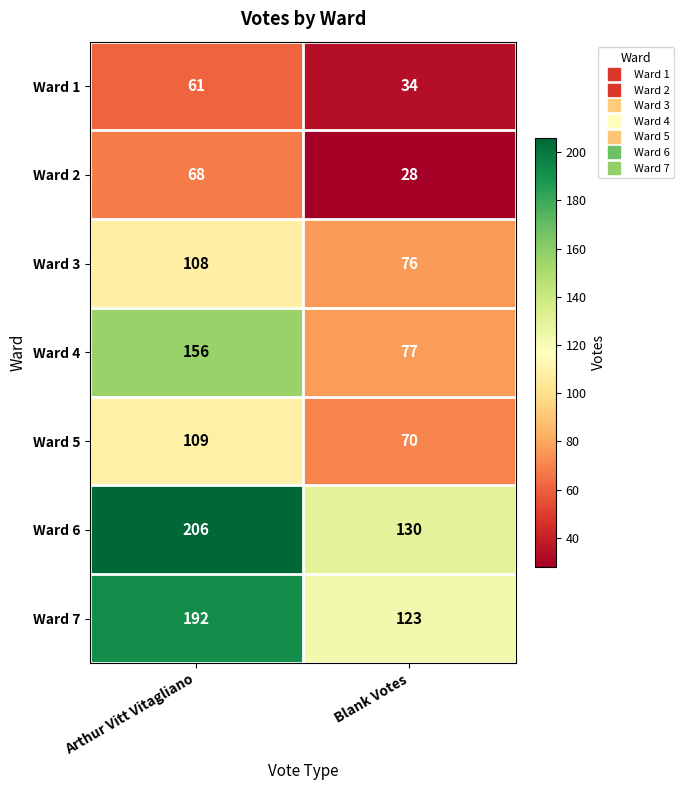

Rank the series by their maximum value, from lowest to highest.

Ward 1, Ward 2, Ward 3, Ward 5, Ward 4, Ward 7, Ward 6